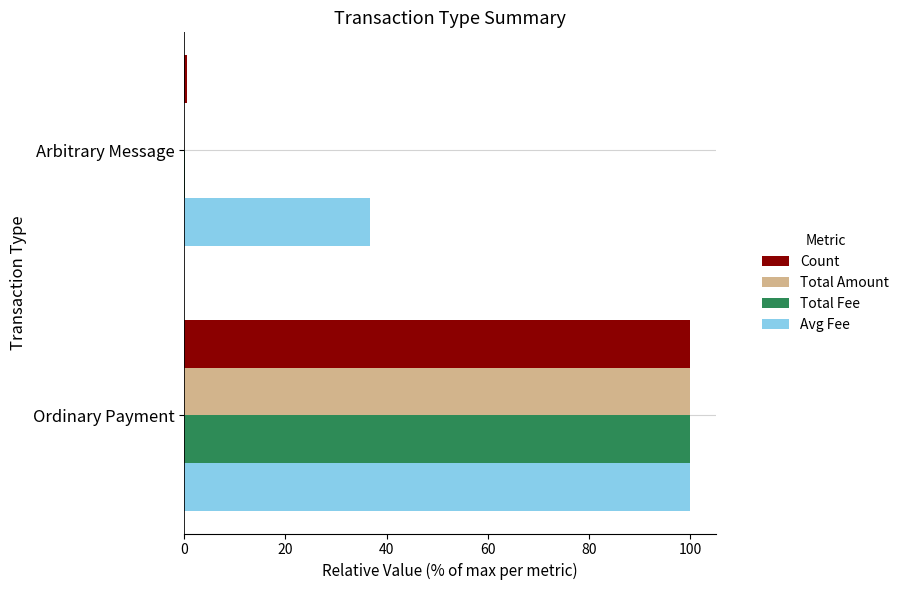

How many distinct data groups are displayed?

4